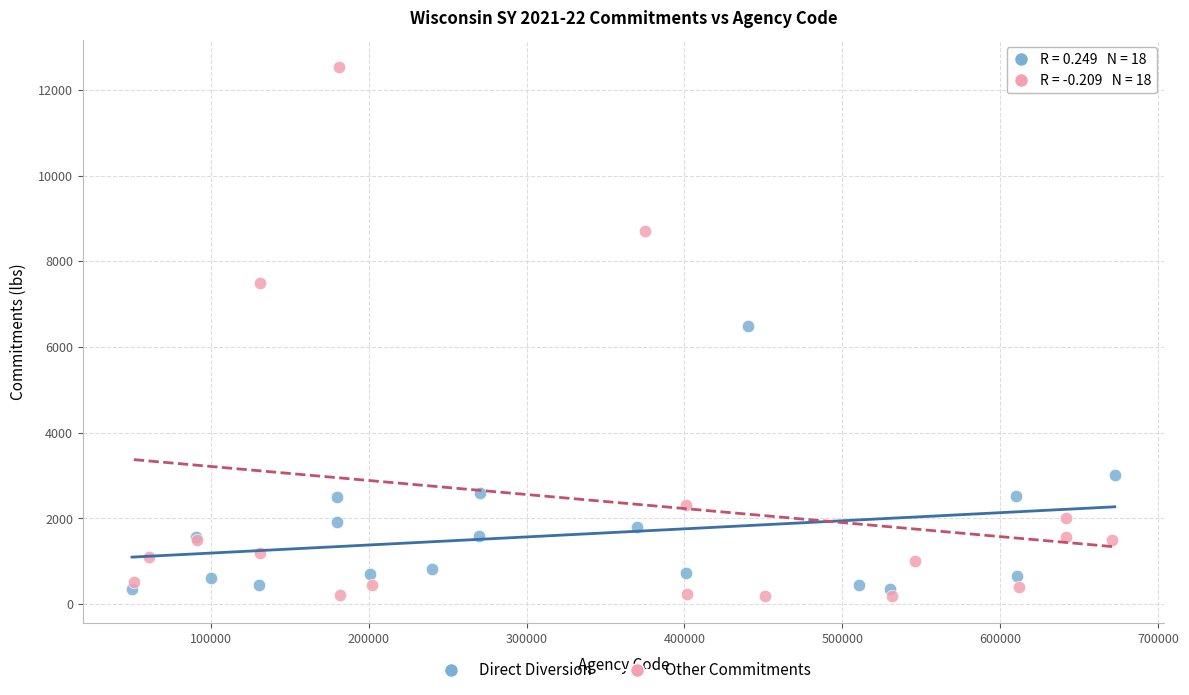

Which series reaches the maximum Y coordinate?

Other Commitments